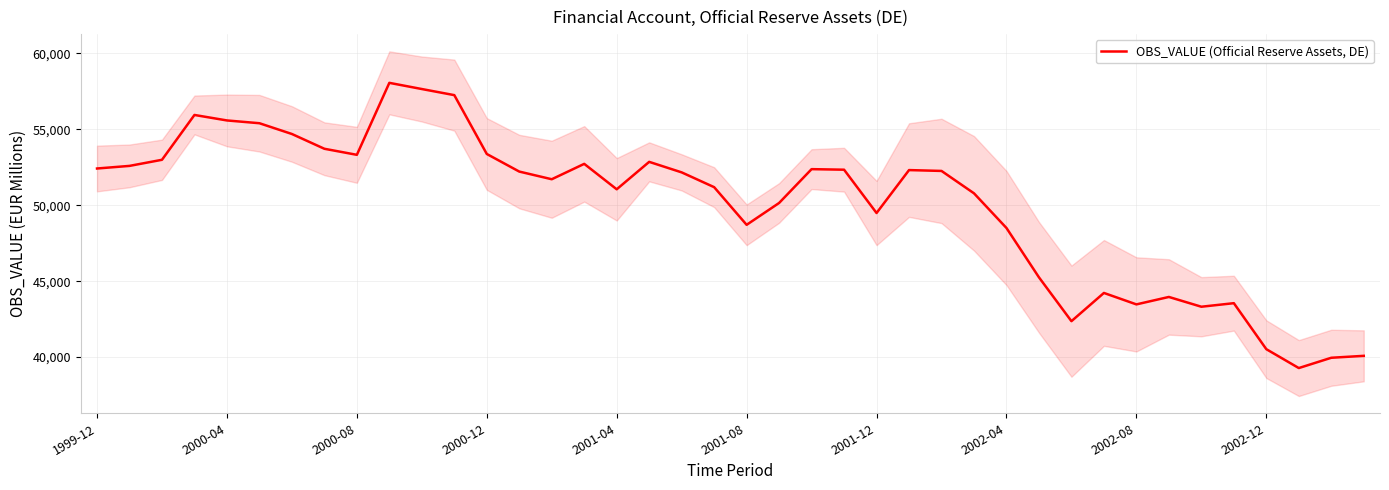

What is the average value?

49996